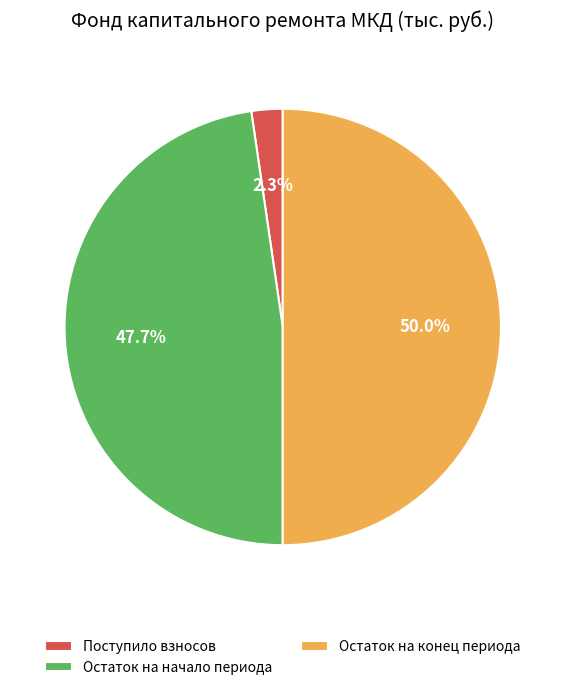

Which category has the biggest portion of the pie?

Остаток на конец периода